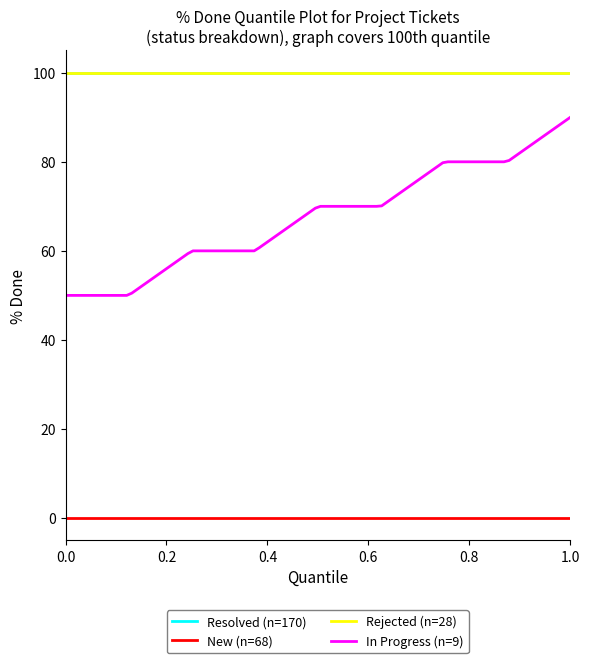

Does the chart have visible grid lines?

No